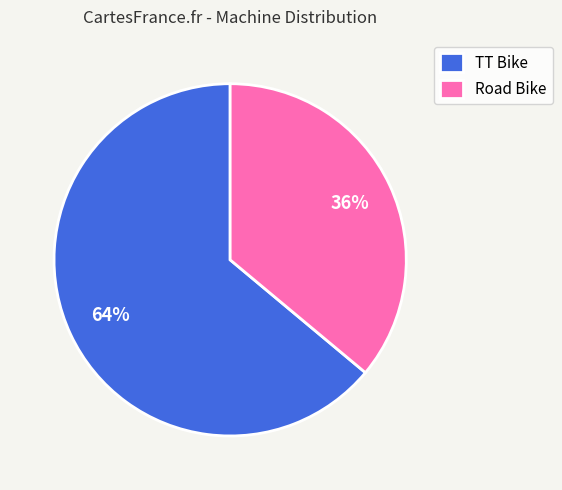

Rank the categories by value from highest to lowest.

TT Bike, Road Bike